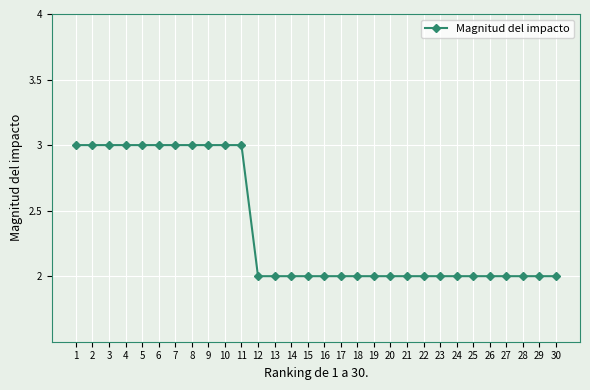

Reading right to left, list all the values displayed in this chart.

30=2	29=2	28=2	27=2	26=2	25=2	24=2	23=2	22=2	21=2	20=2	19=2	18=2	17=2	16=2	15=2	14=2	13=2	12=2	11=3	10=3	9=3	8=3	7=3	6=3	5=3	4=3	3=3	2=3	1=3